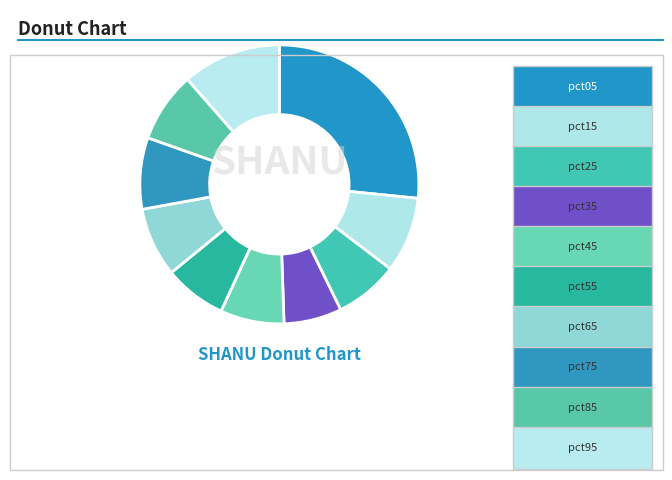

Combined, what portion of the pie is pct75 and pct05?

34.9%